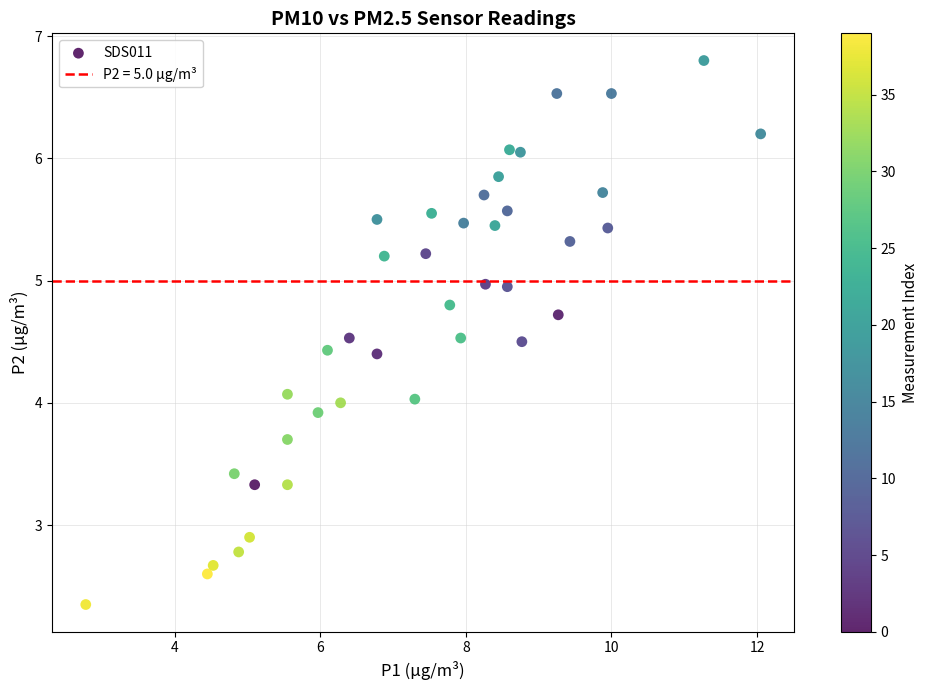

What is the range of X values (max minus min)?

9.3